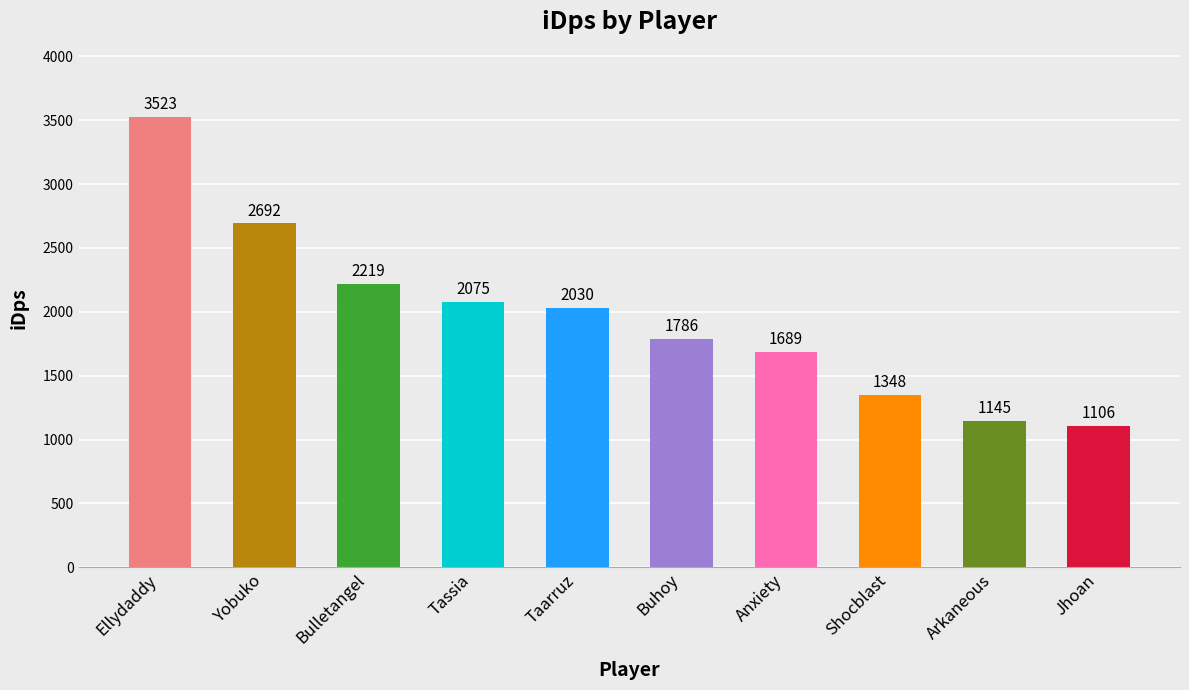

List the labels in order of value, smallest first.

Jhoan, Arkaneous, Shocblast, Anxiety, Buhoy, Taarruz, Tassia, Bulletangel, Yobuko, Ellydaddy